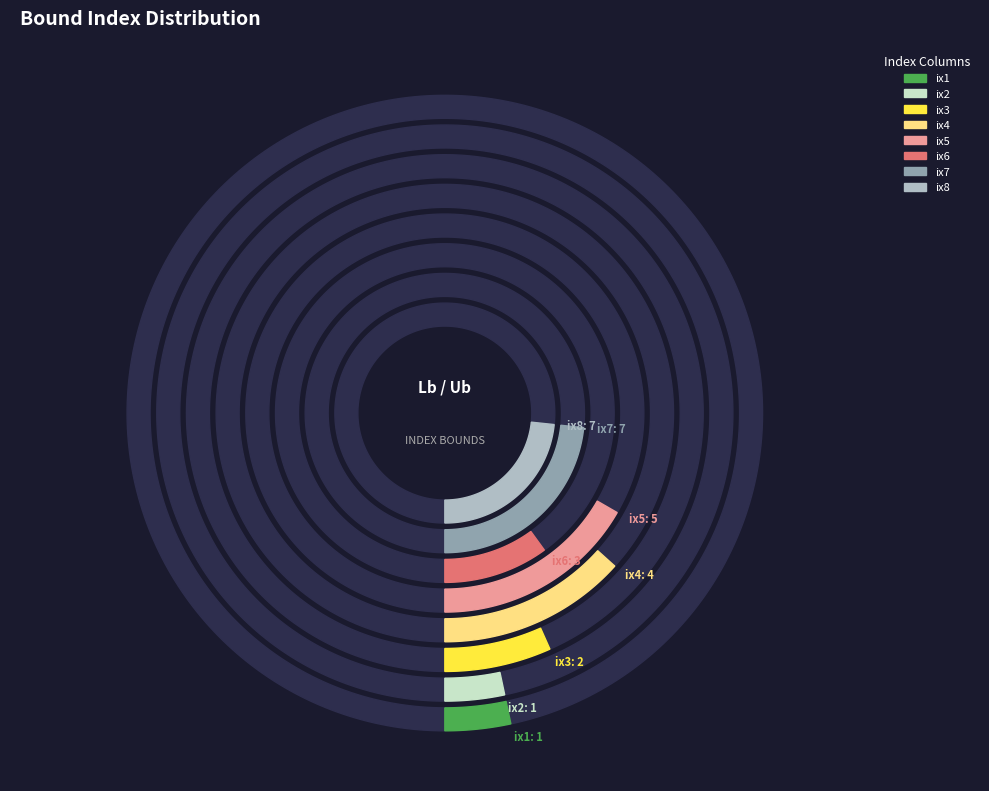

How much of the chart is everything except ix6?

90.0%